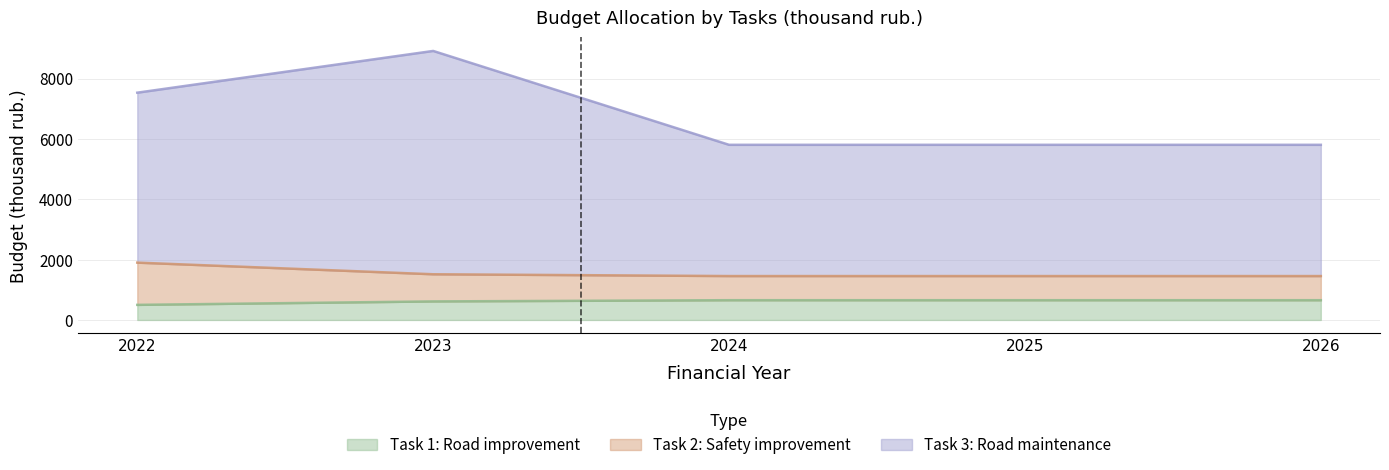

Is the value of Task 1: Road improvement at 2024 greater than the value of Task 2: Safety improvement at 2025?

No